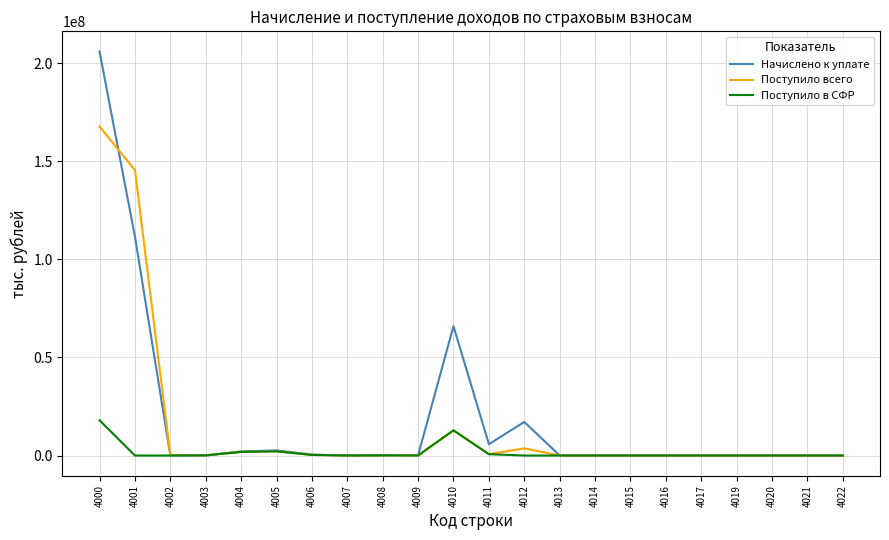

What is the maximum value for Поступило всего?

167744651